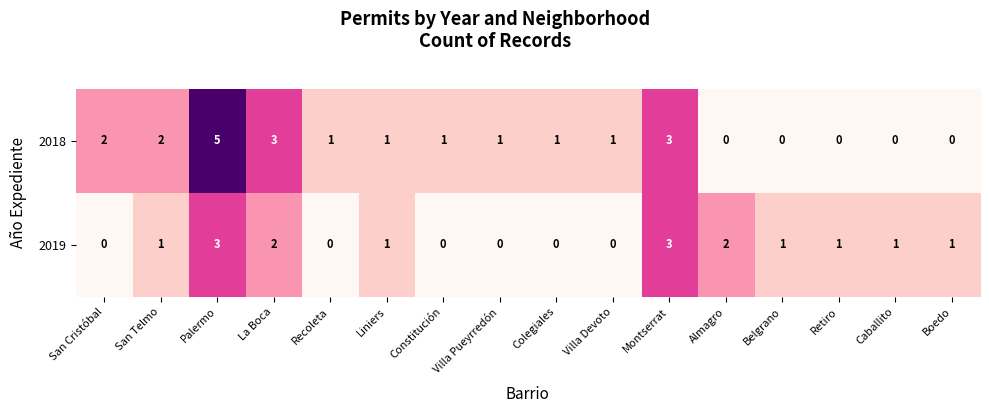

Count the number of categories in the chart.

16